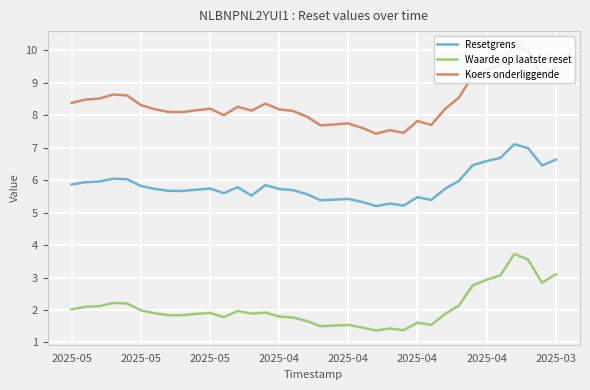

What is the maximum value shown in the chart?

10.2